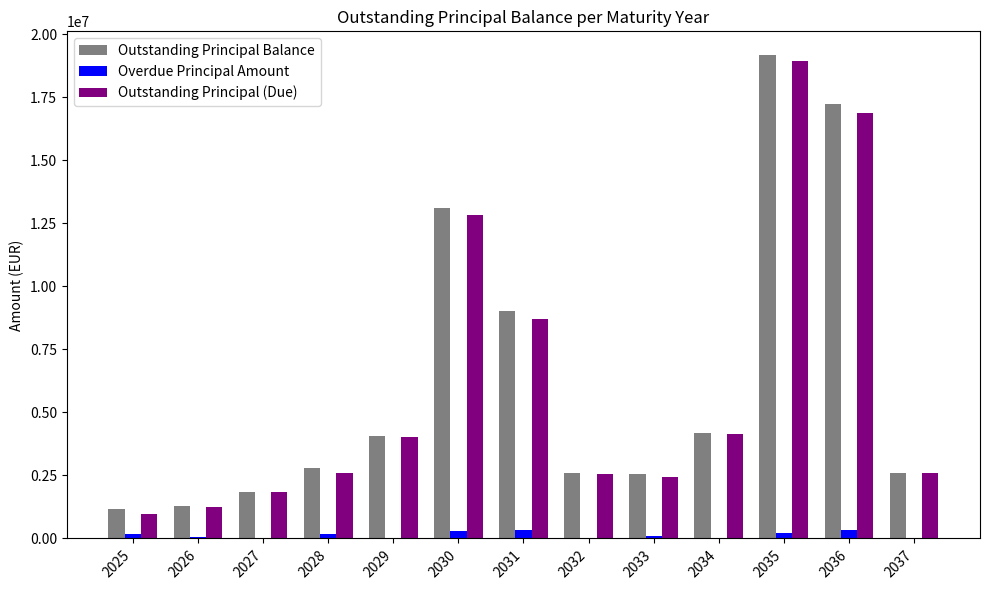

How many data points does each series have?

13